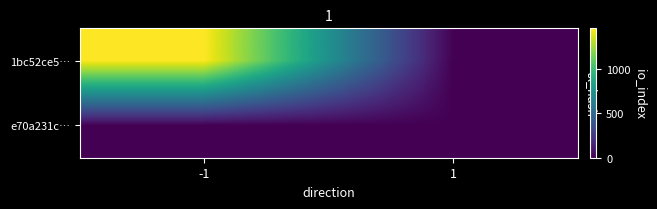

Reading left to right, list all the values displayed in this chart.

1bc52ce5…: -1=1456	1=0
e70a231c…: -1=0	1=0